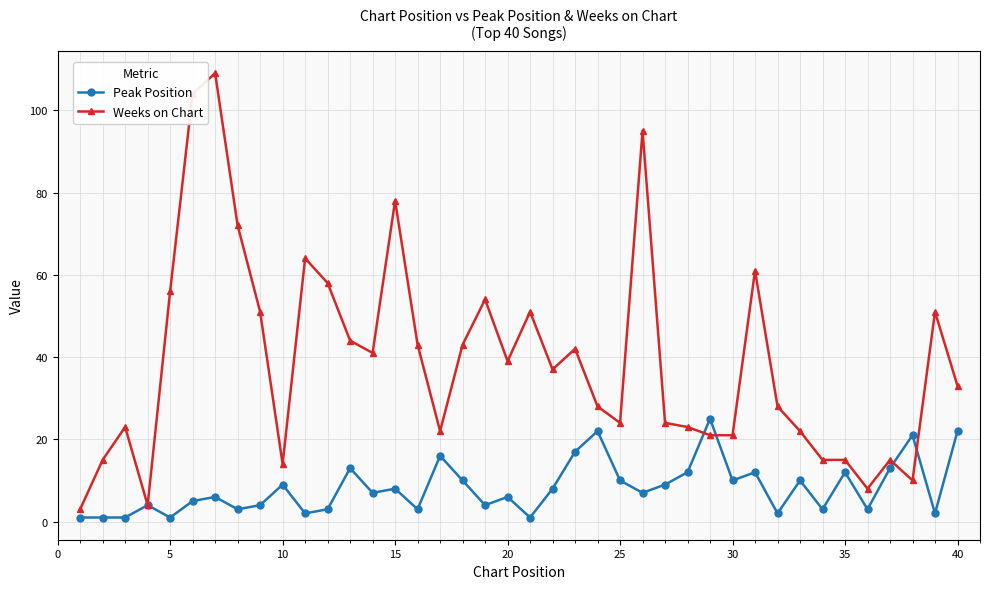

What is the value of the Weeks on Chart point at the 32nd from the left?

28